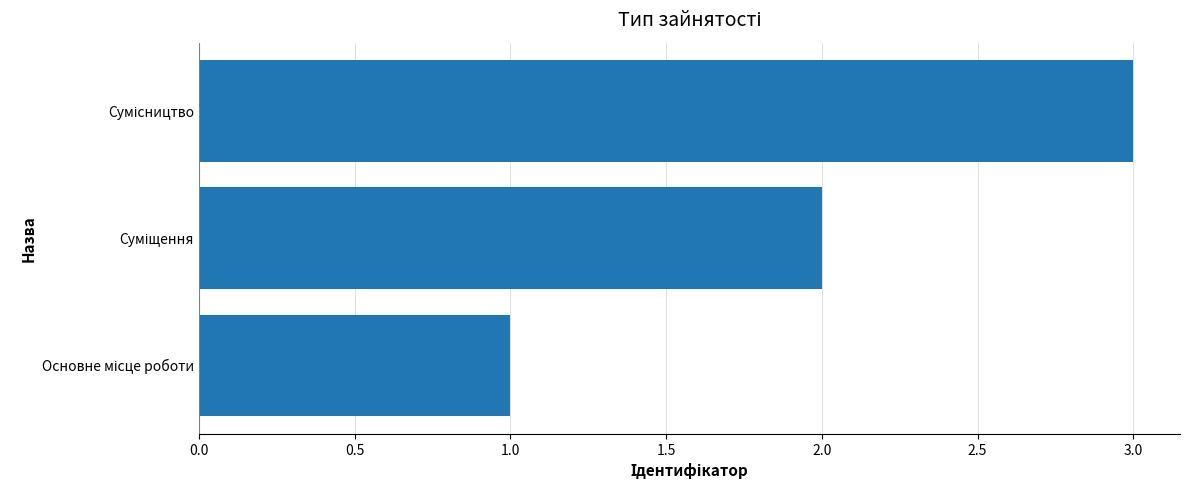

What is the average value?

2